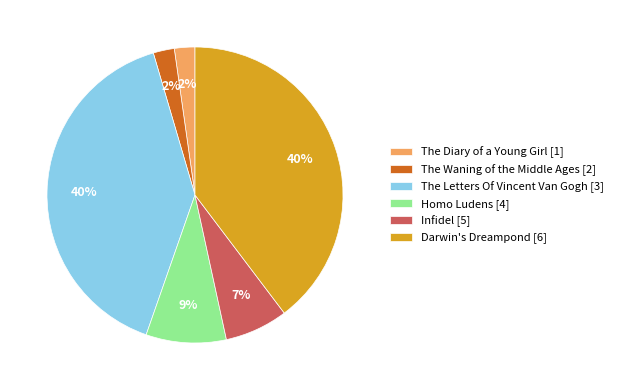

Is it true that Homo Ludens [4] is 9% of the pie?

True